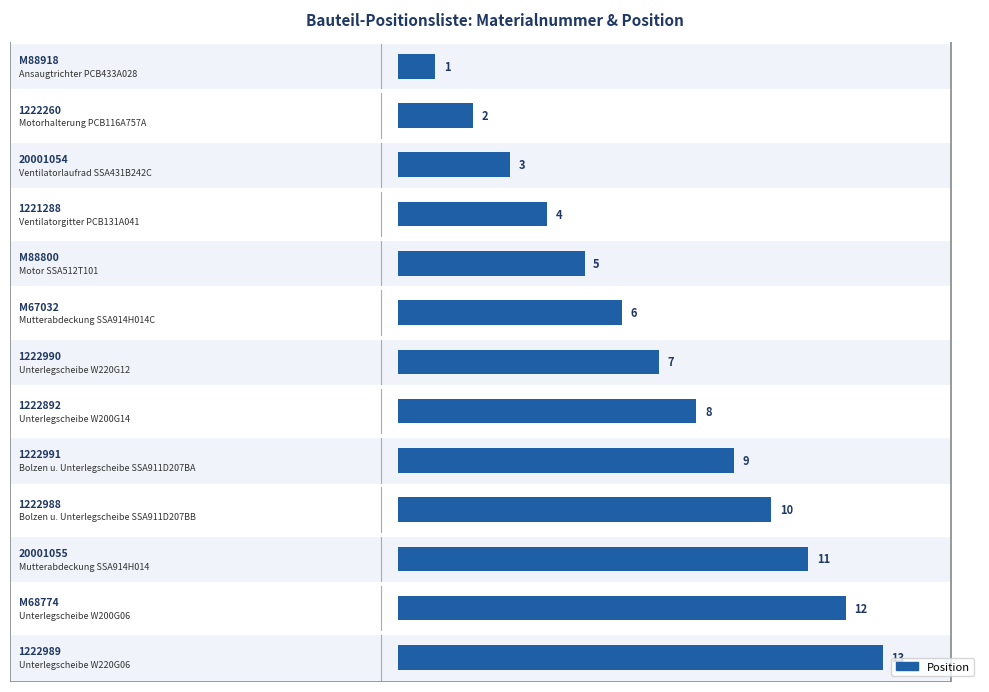

List the labels in order of value, largest first.

1222989, M68774, 20001055, 1222988, 1222991, 1222892, 1222990, M67032, M88800, 1221288, 20001054, 1222260, M88918